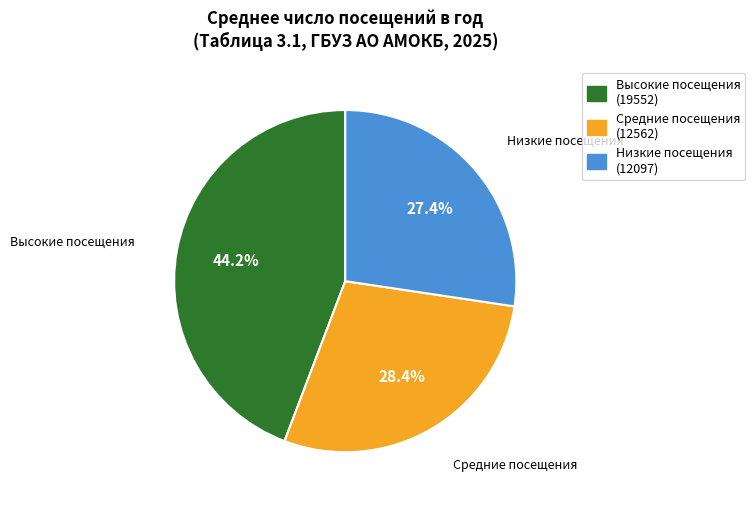

How many segments does this pie chart have?

3